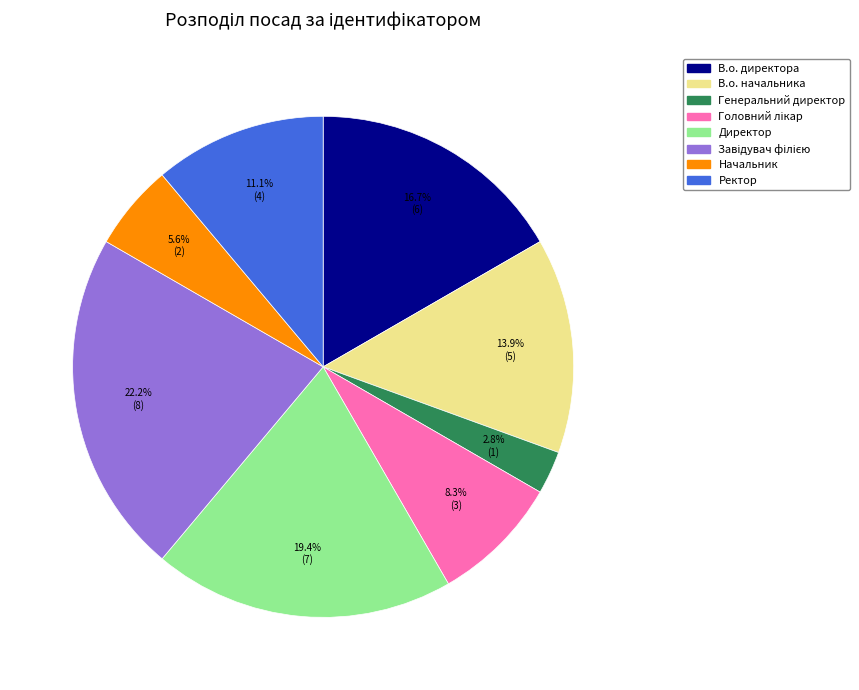

Approximately how many times larger is the value at Генеральний директор compared to Директор?

0.1